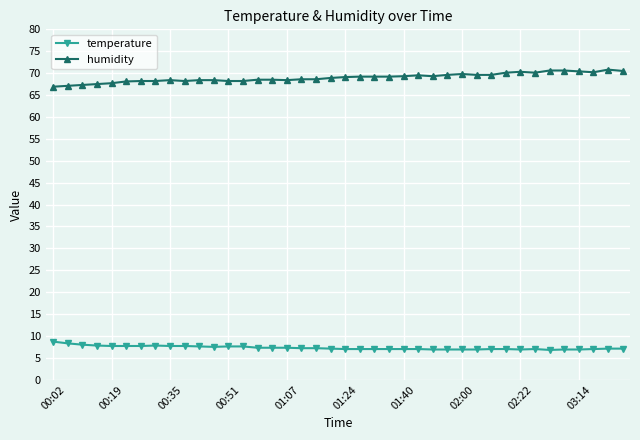

What is the difference between the second highest and second lowest values in the humidity series?

3.5